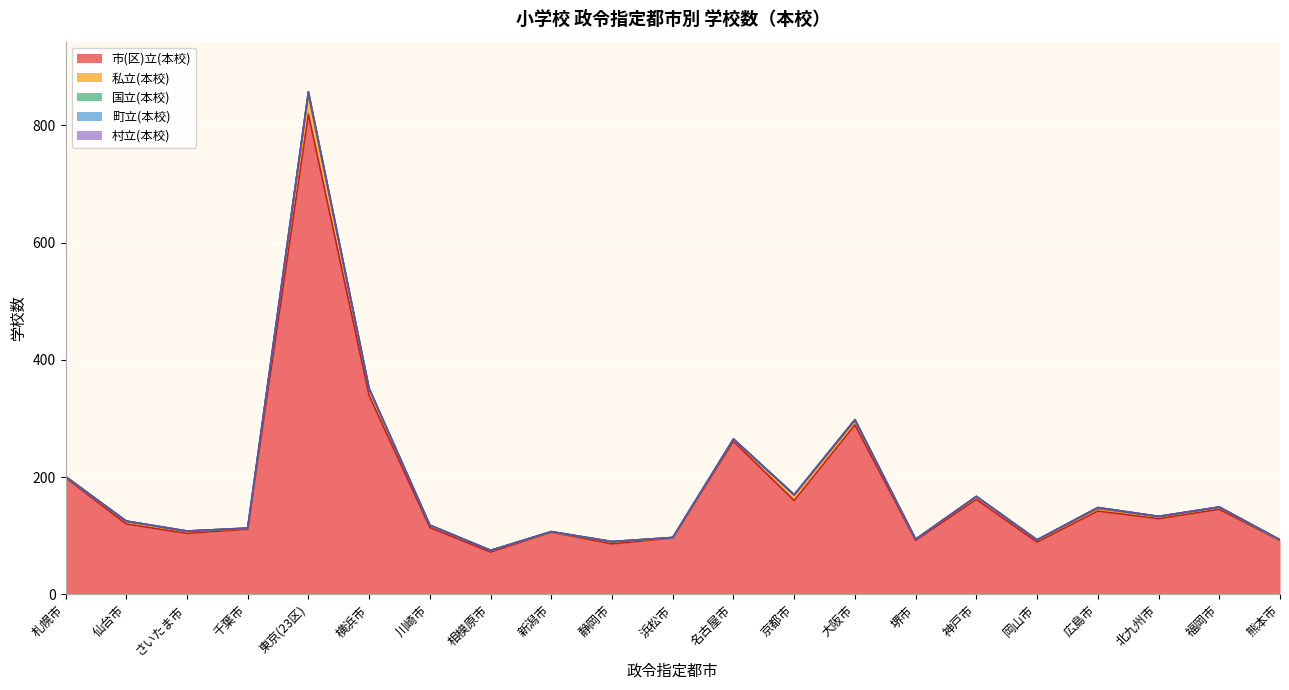

Reading right to left, list all the values displayed in this chart.

市(区)立(本校): 92	145	129	142	89	162	92	289	160	261	96	86	106	72	114	339	819	111	104	120	199
私立(本校): 0	3	3	4	3	5	2	7	9	3	0	3	0	3	4	11	33	1	3	4	1
国立(本校): 1	1	1	2	1	0	0	2	1	1	1	1	1	0	0	1	5	1	1	1	1
町立(本校): 0	0	0	0	0	0	0	0	0	0	0	0	0	0	0	0	0	0	0	0	0
村立(本校): 0	0	0	0	0	0	0	0	0	0	0	0	0	0	0	0	0	0	0	0	0